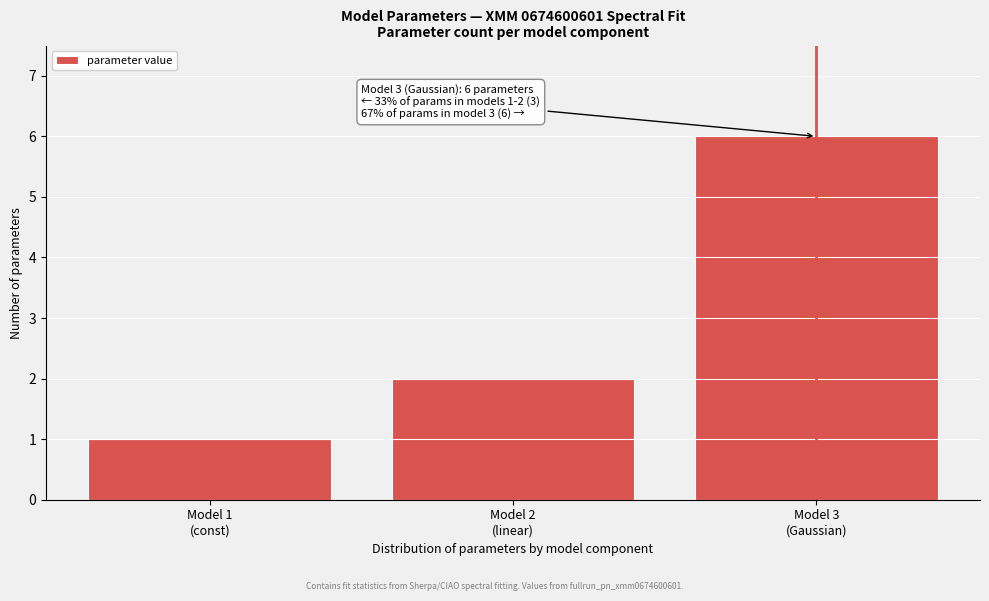

Reading left to right, extract all data points from this chart.

1	2	6